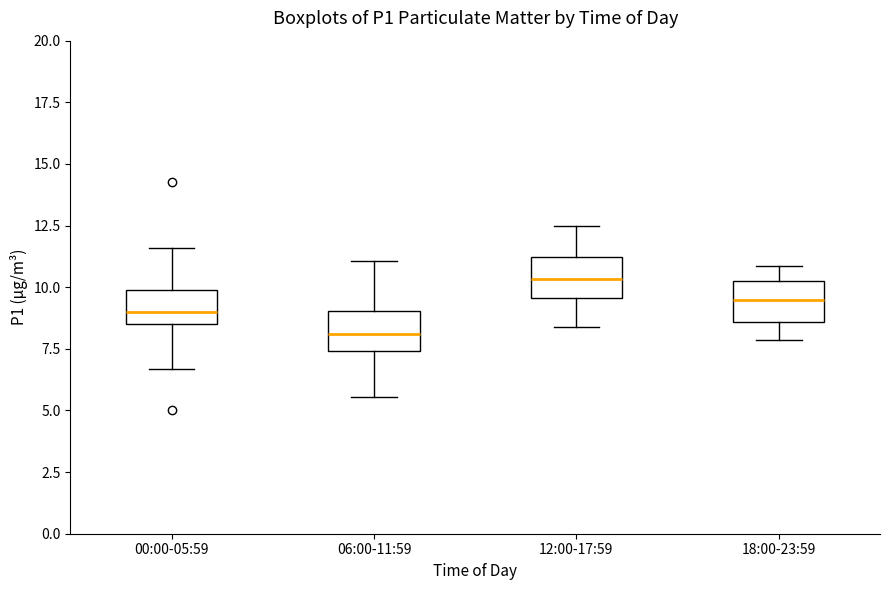

Which box's median line is the lowest?

06:00-11:59